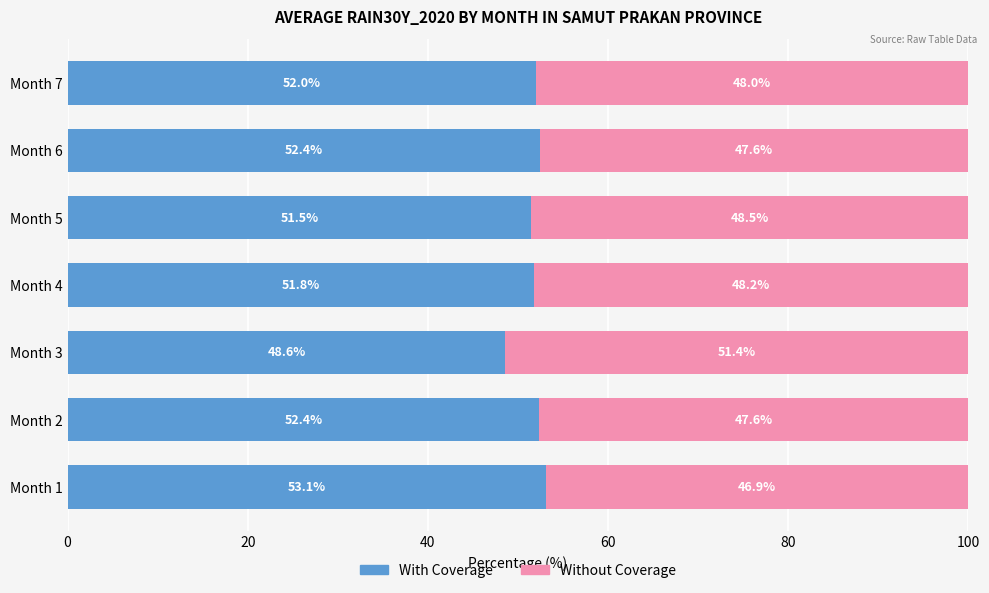

Where is With Coverage nearest to the value 50?

Month 3